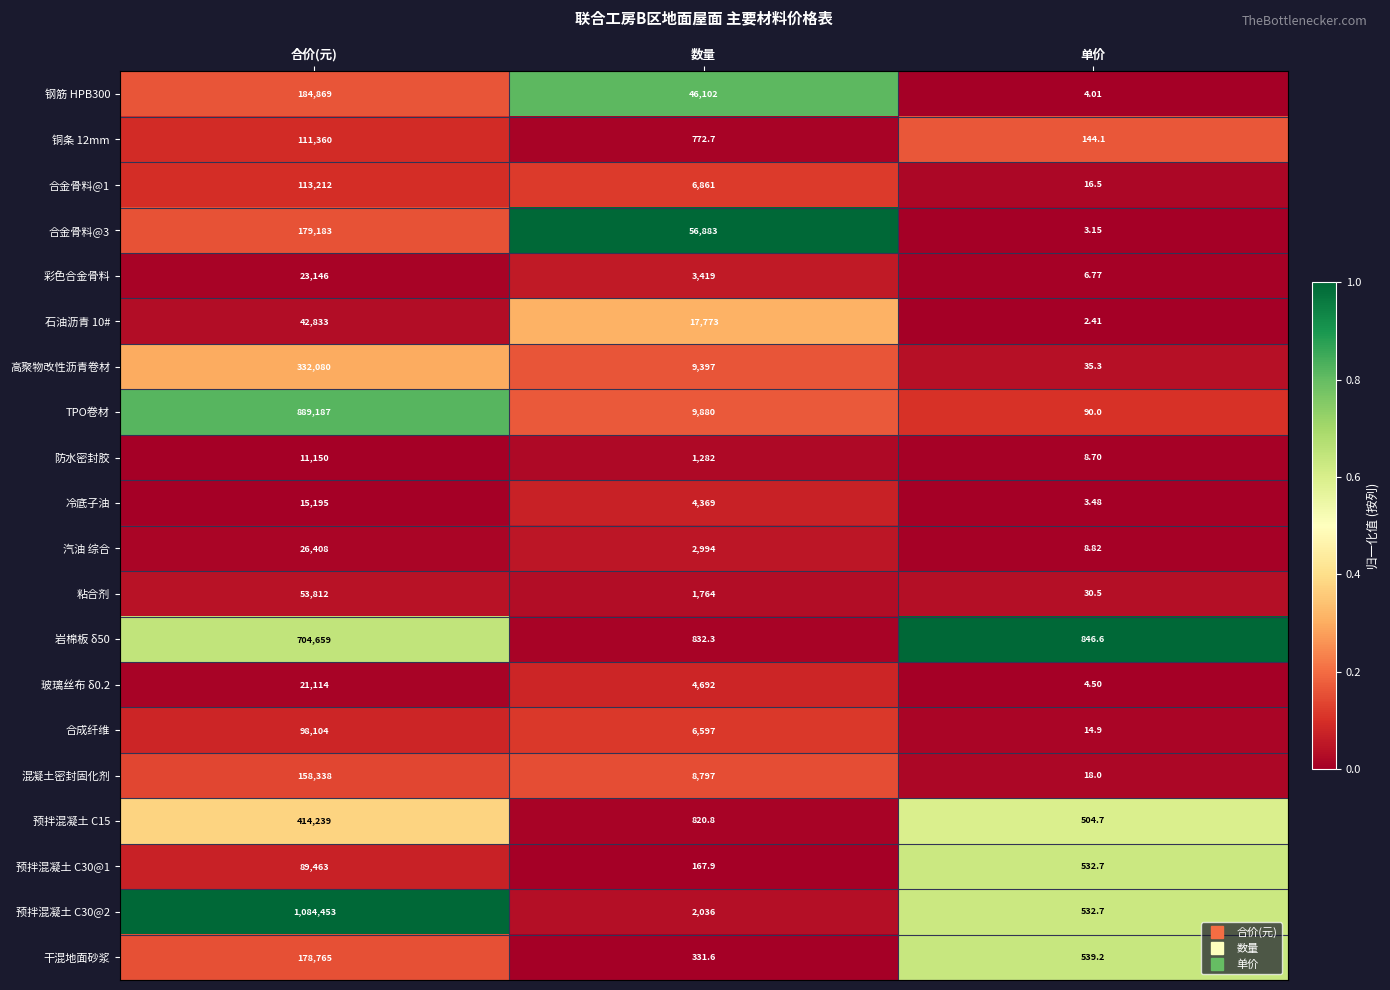

Which series has the widest spread of values?

预拌混凝土 C30@2